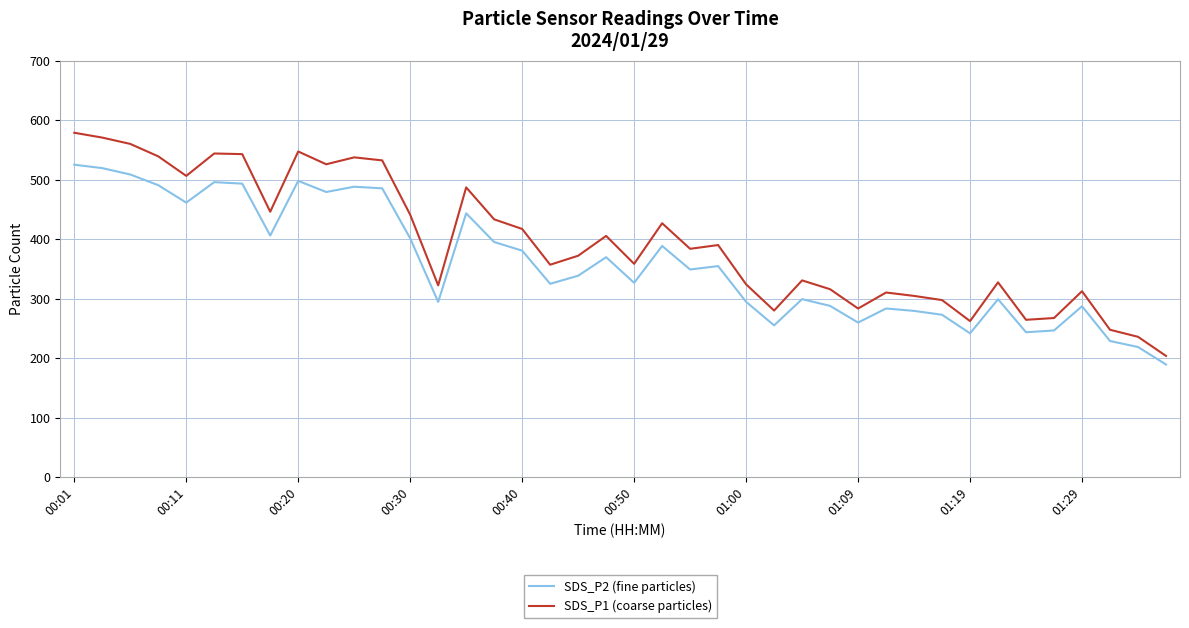

True or false: SDS_P2 (fine particles) and SDS_P1 (coarse particles) intersect in this chart.

False